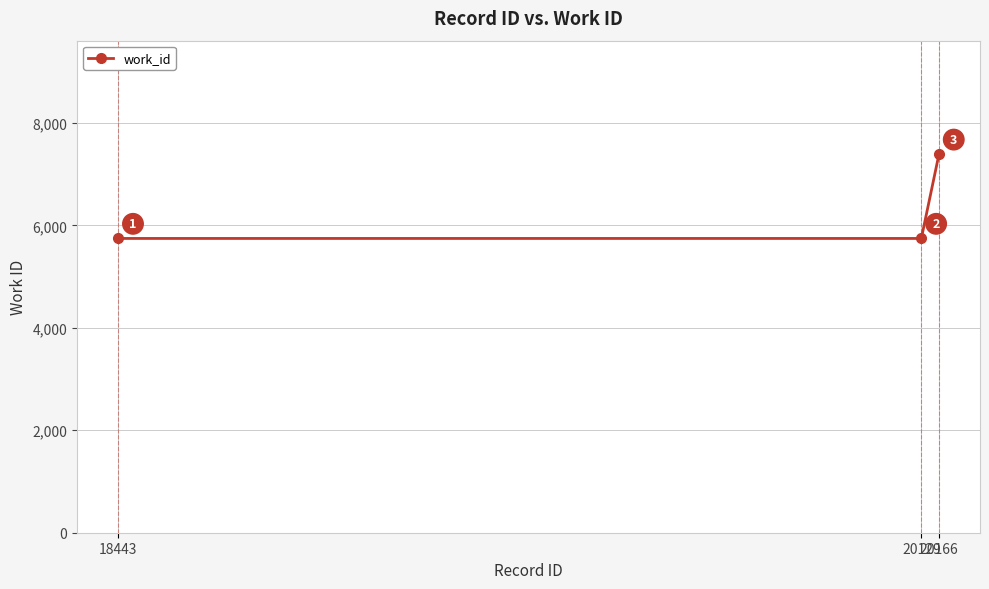

Read the value at 18443, to the nearest 100.

5700